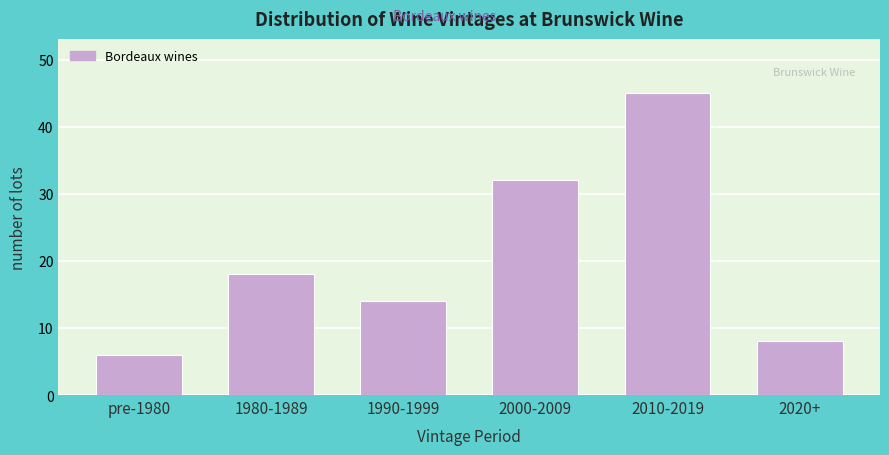

Reading right to left, extract all data points from this chart.

2020+=8	2010-2019=45	2000-2009=32	1990-1999=14	1980-1989=18	pre-1980=6